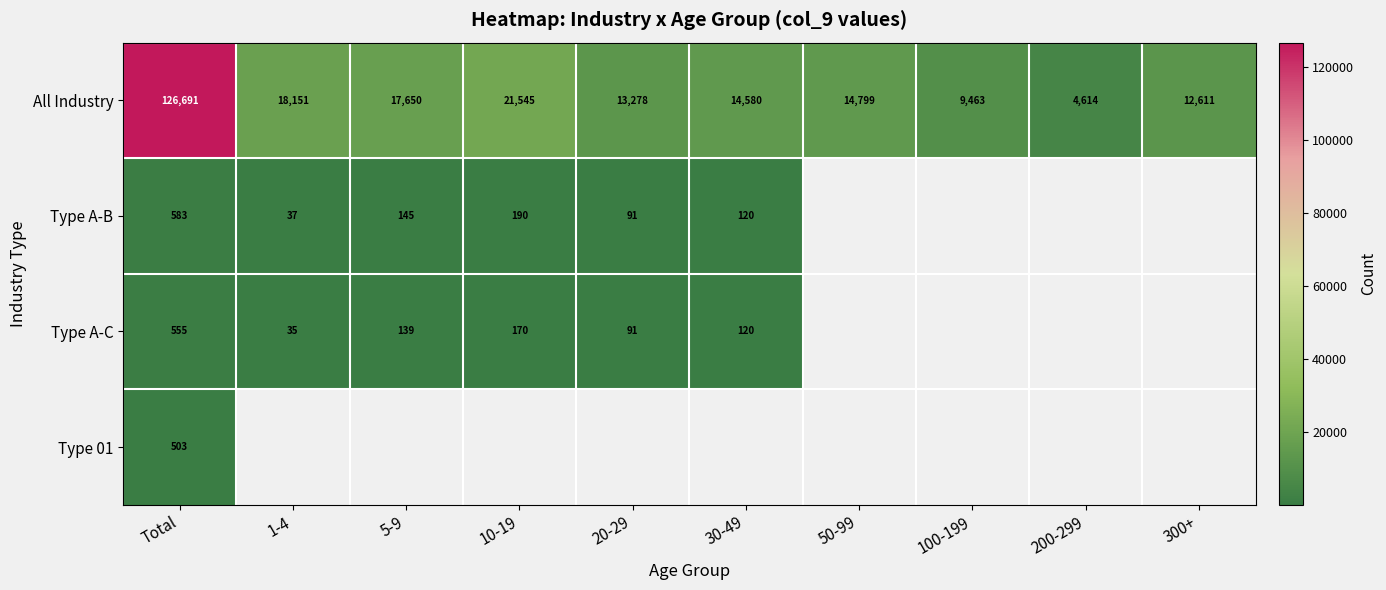

True or false: Type 01 has a value of 503 at Total.

True